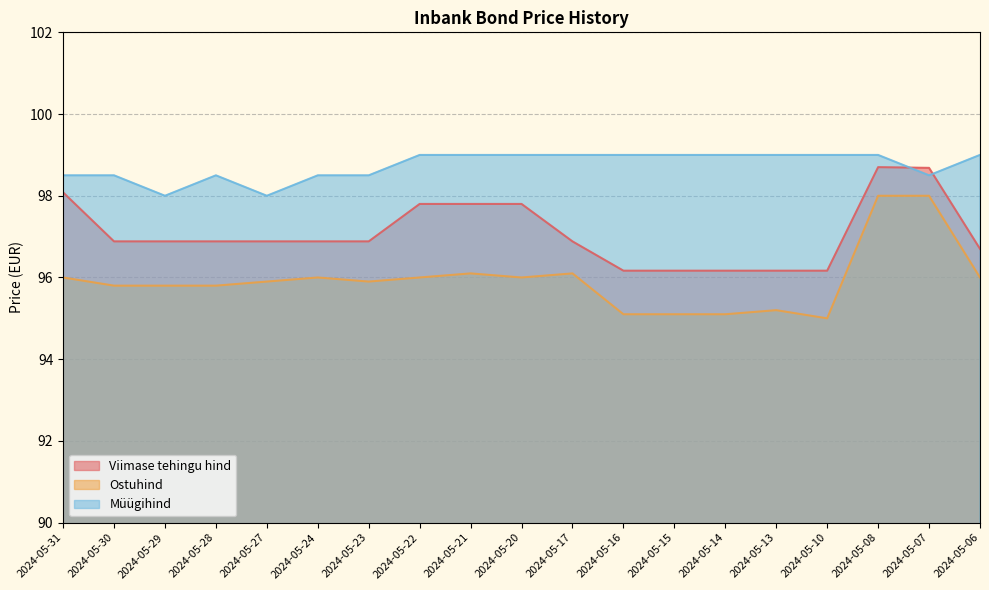

What are all the series names shown in the legend?

Viimase tehingu hind, Ostuhind, Müügihind